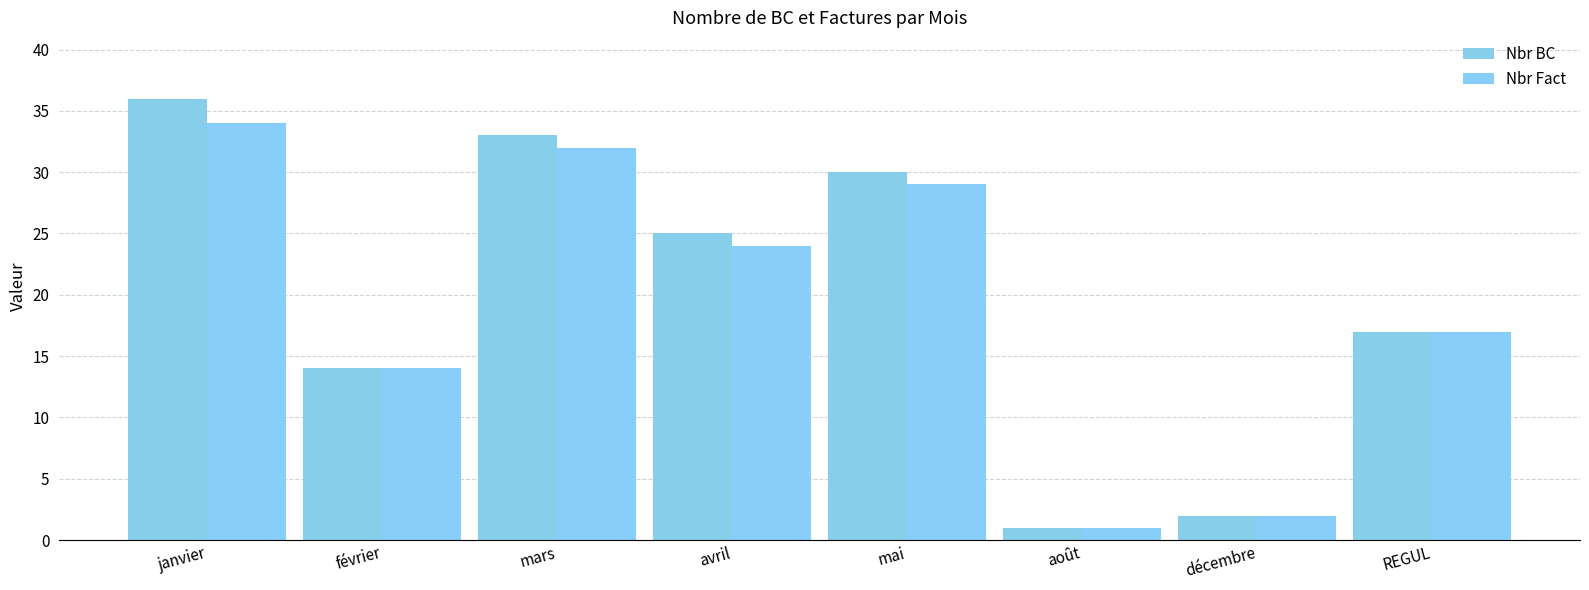

What is the value of the Nbr BC bar at the 1st from the left?

36